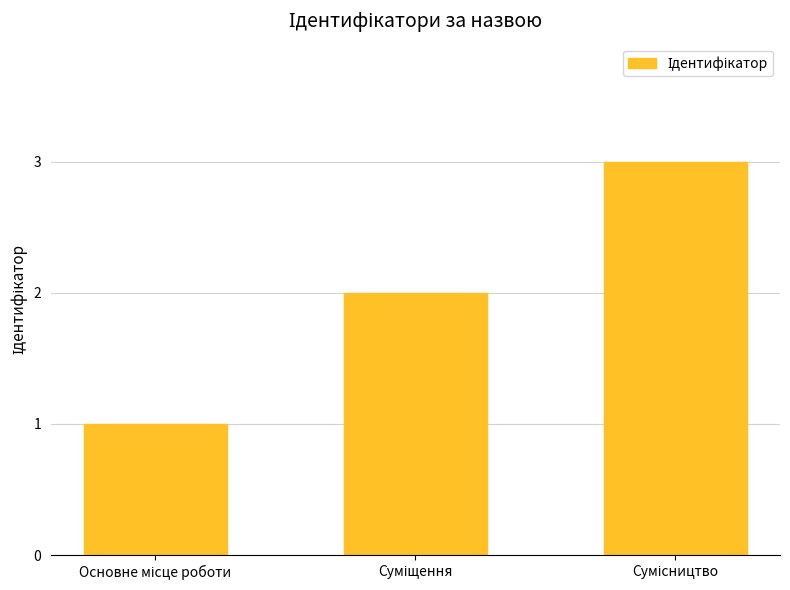

What is the maximum value shown in the chart?

3